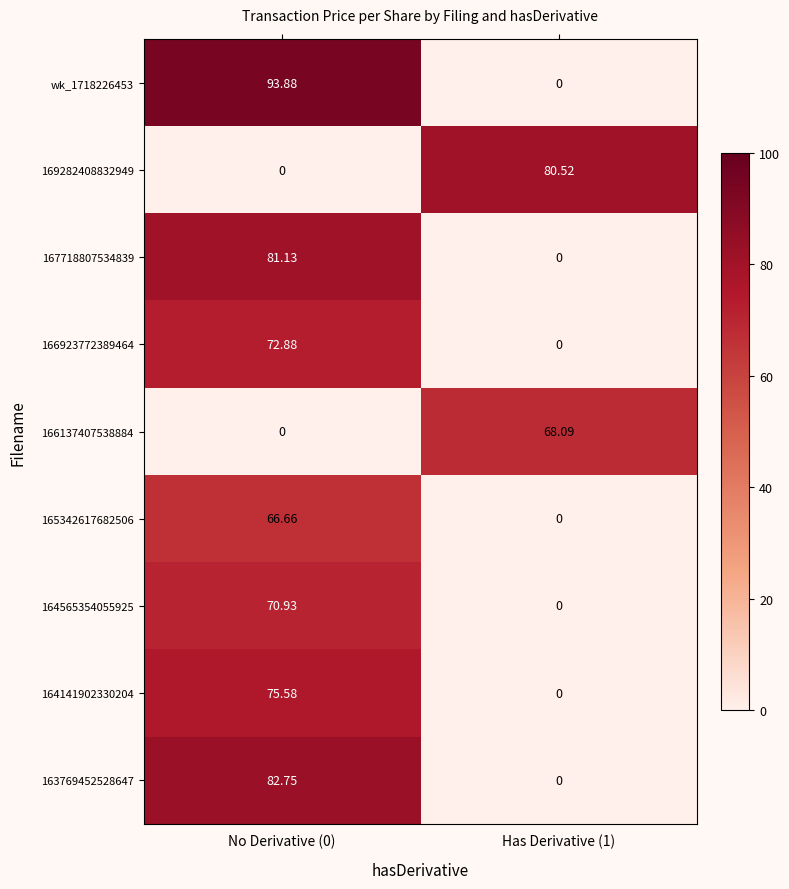

Is the value of wk_1718226453 at No Derivative (0) greater than the value of 163769452528647 at No Derivative (0)?

Yes